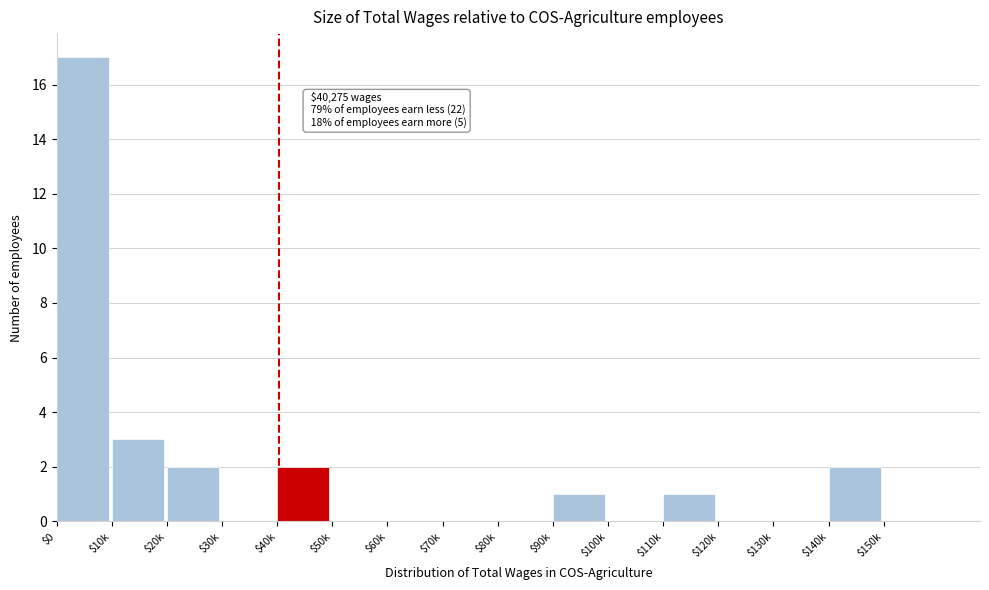

At which label is the value closest to 8?

$10k